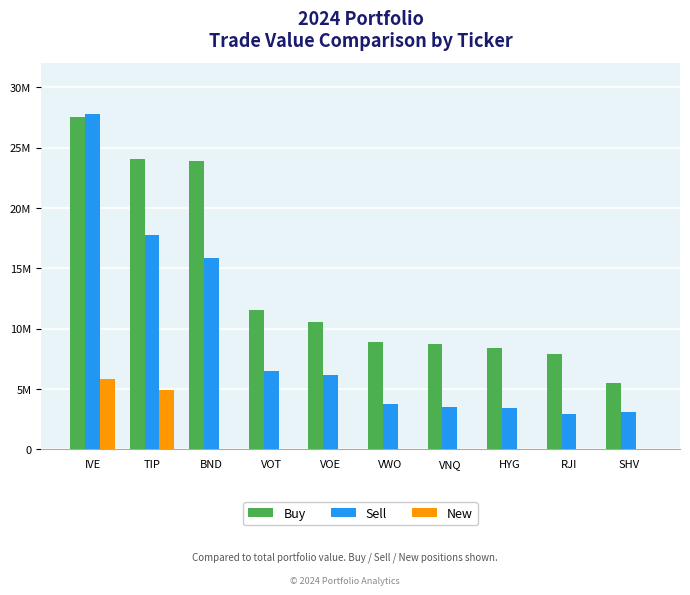

What are all the series names shown in the legend?

Buy, Sell, New